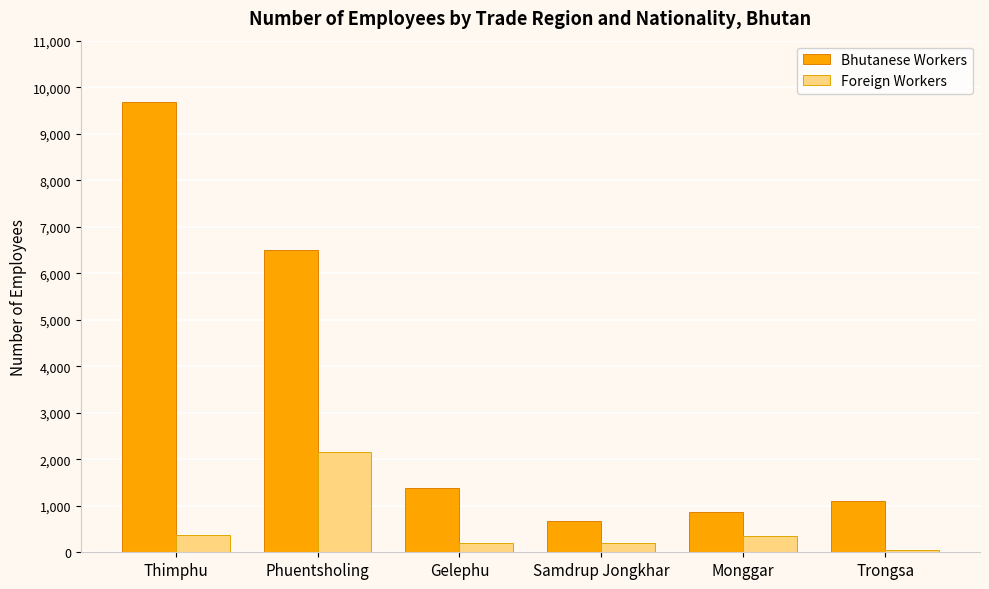

Where is Bhutanese Workers nearest to the value 5174?

Phuentsholing